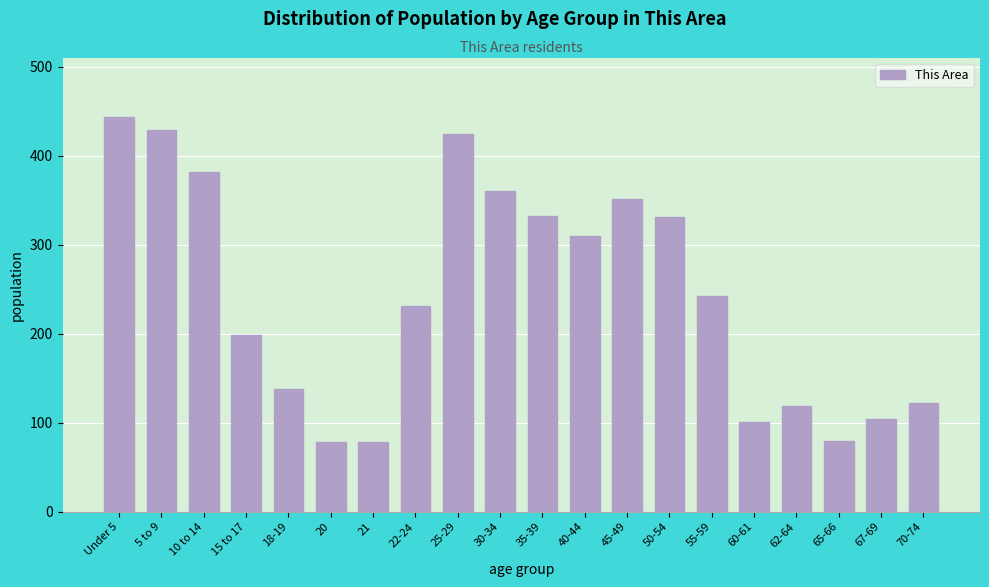

What is the greatest value displayed?

444